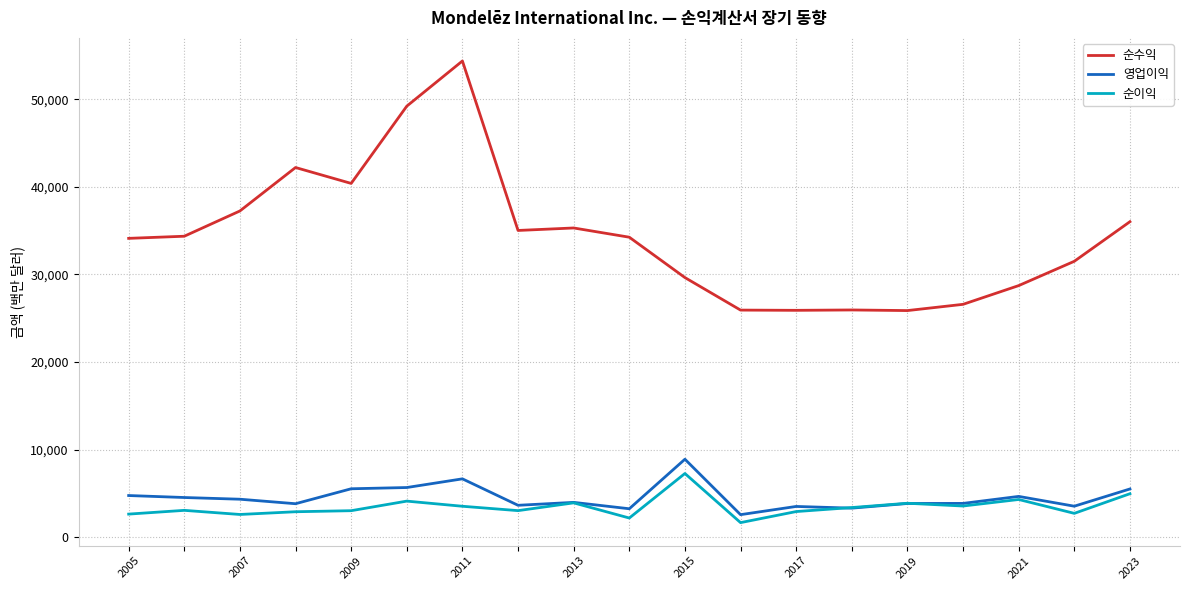

True or false: 순이익 and 순수익 cross at least once.

False